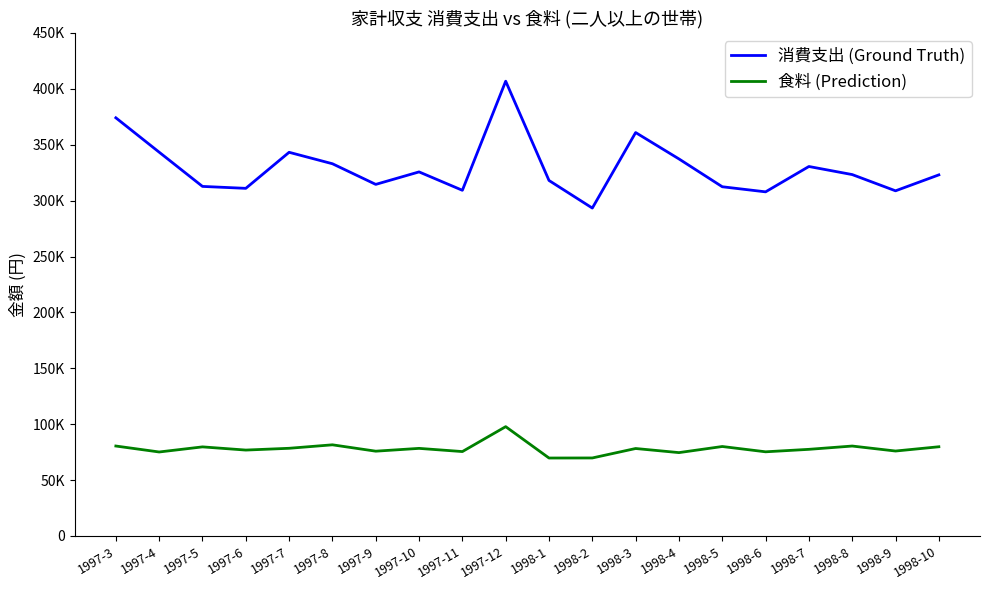

True or false: 消費支出 (Ground Truth) and 食料 (Prediction) cross at least once.

False